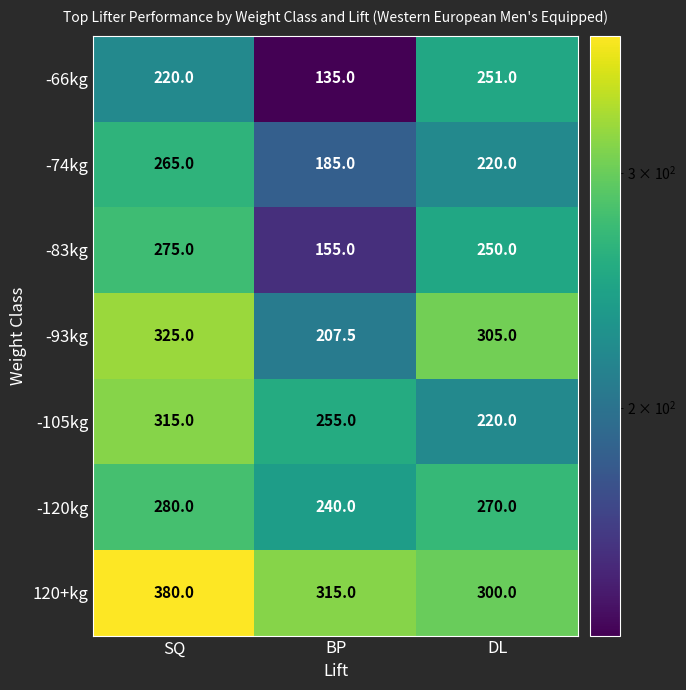

What is the average value of the -83kg series?

226.7